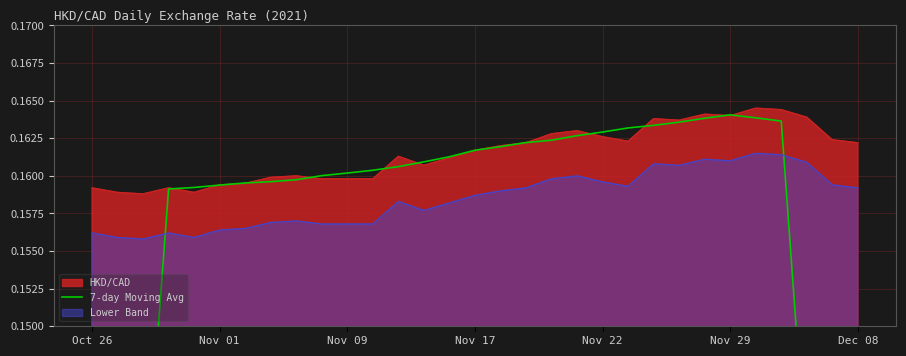

At which label is the value closest to 0?

Oct 26